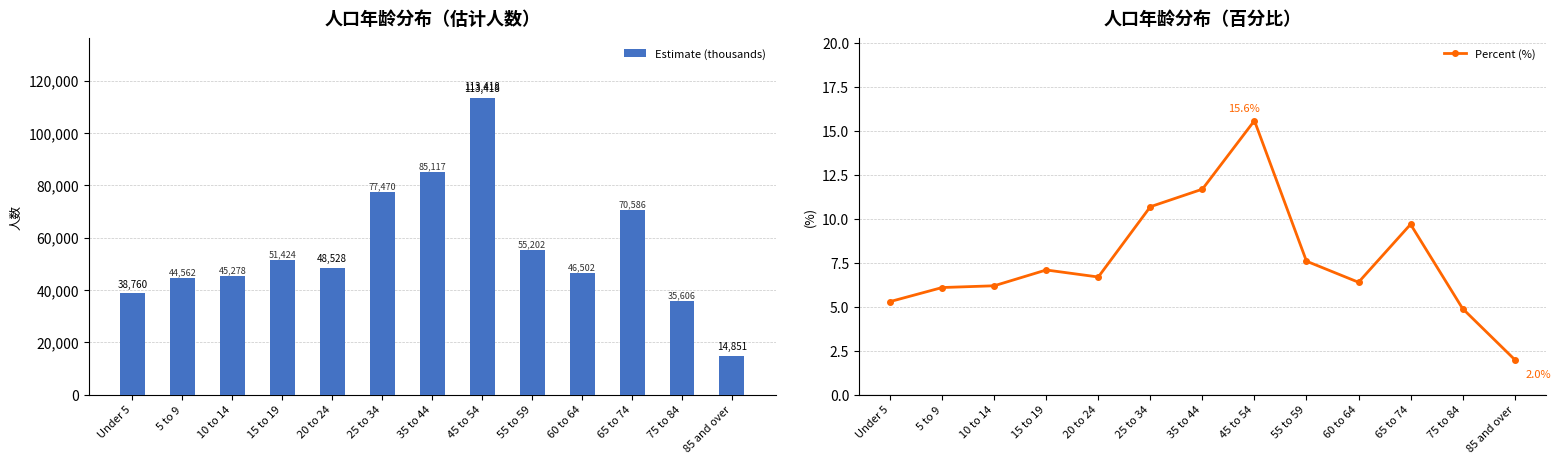

What is the difference between the maximum and second lowest values in the Estimate (thousands) series?

77812